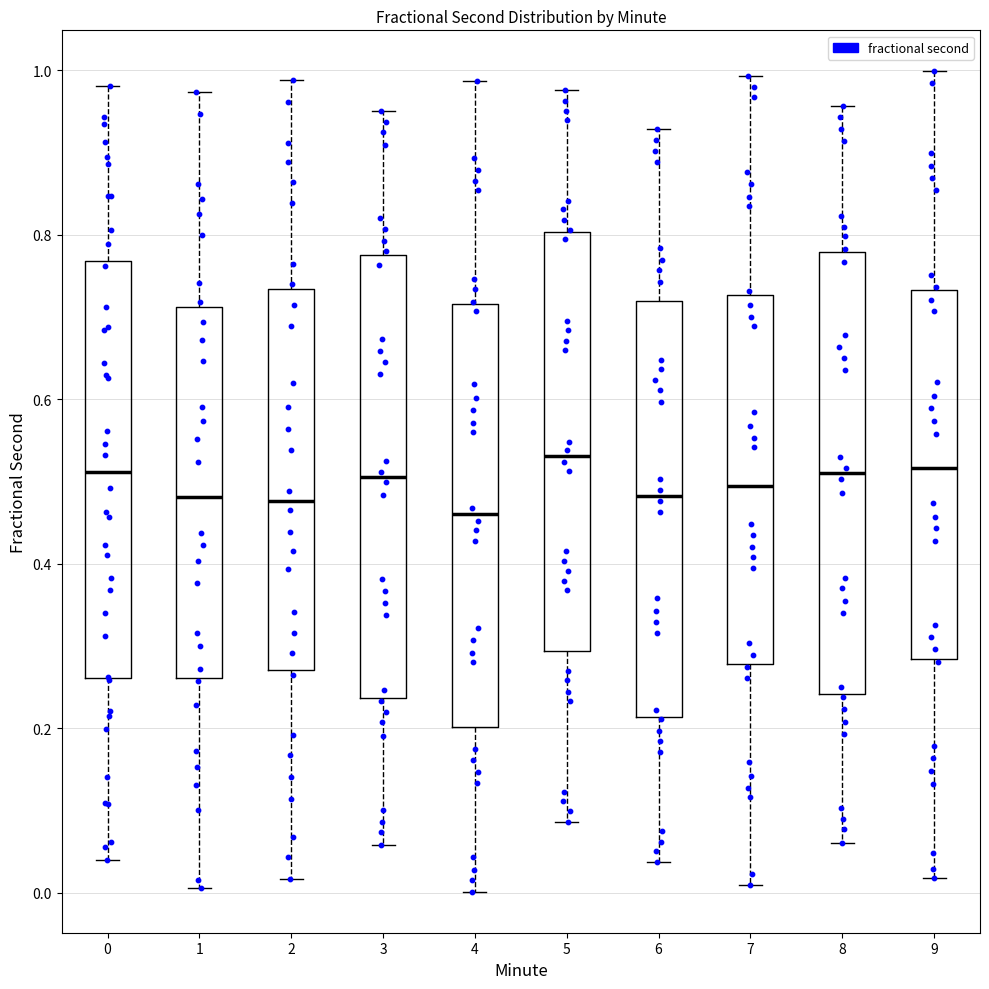

Reading left to right, read every box against the y-axis: the position of its median line, the range the box covers, and the ends of its whiskers. The values are not printed on the chart, so give them approximately, as read against the axis.

0: median 0.52, box 0.26 to 0.76, whiskers 0.04 to 0.98
1: median 0.48, box 0.26 to 0.72, whiskers 0.00 to 0.98
2: median 0.48, box 0.28 to 0.74, whiskers 0.02 to 0.98
3: median 0.50, box 0.24 to 0.78, whiskers 0.06 to 0.96
4: median 0.46, box 0.20 to 0.72, whiskers 0.00 to 0.98
5: median 0.54, box 0.30 to 0.80, whiskers 0.08 to 0.98
6: median 0.48, box 0.22 to 0.72, whiskers 0.04 to 0.92
7: median 0.50, box 0.28 to 0.72, whiskers 0.00 to 1.00
8: median 0.50, box 0.24 to 0.78, whiskers 0.06 to 0.96
9: median 0.52, box 0.28 to 0.74, whiskers 0.02 to 1.00